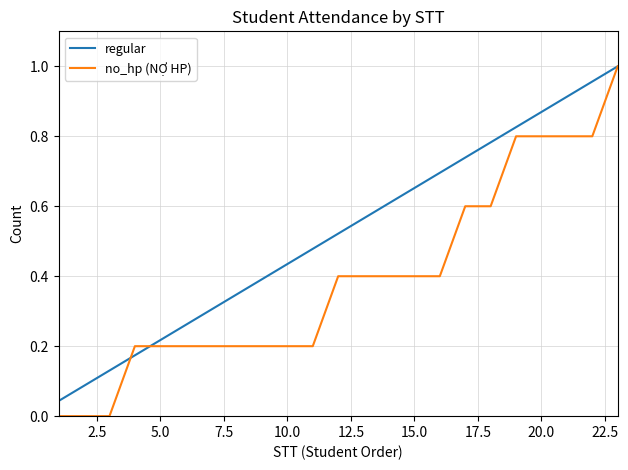

Rank the series by their average value, from lowest to highest.

no_hp (NỢ HP), regular